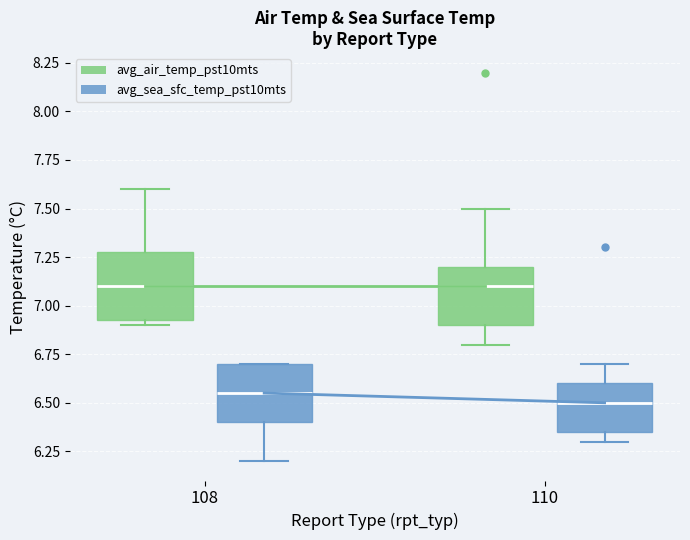

Where does the upper whisker of the box for 108 (avg_air_temp_pst10mts) end on the y-axis? The values are not printed on the chart, so give them approximately, as read against the axis.

7.60